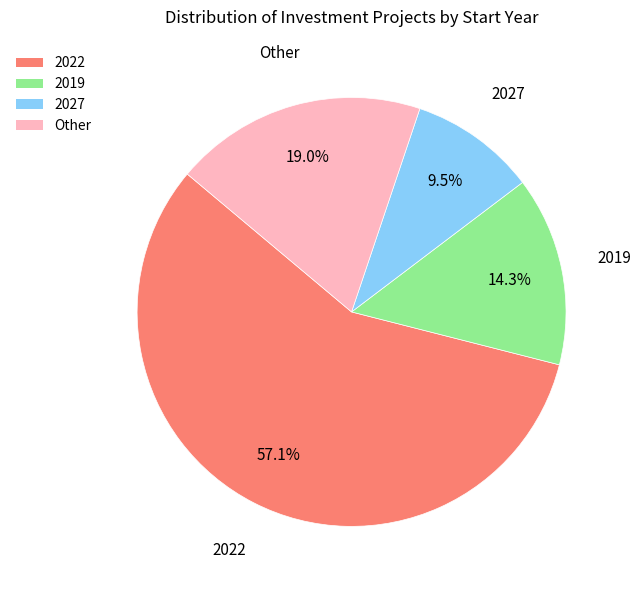

Count the number of slices in the pie.

4